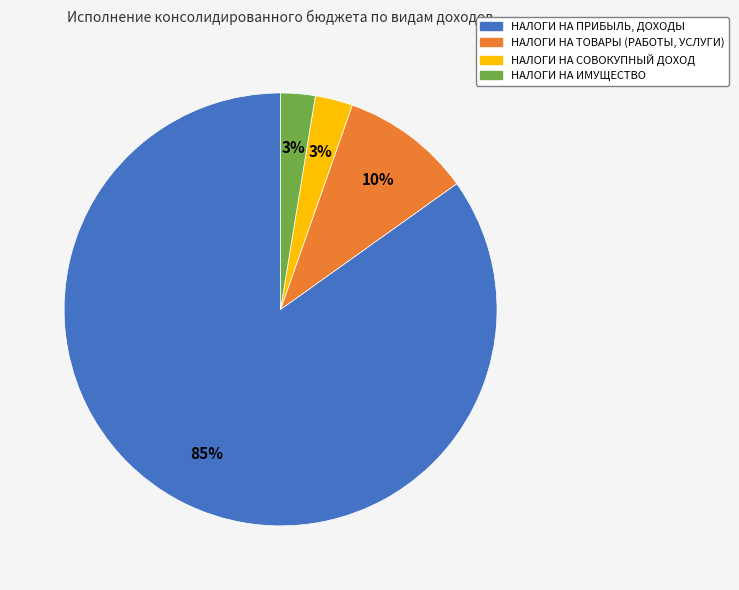

Which has a higher value, НАЛОГИ НА ПРИБЫЛЬ, ДОХОДЫ or НАЛОГИ НА ИМУЩЕСТВО?

НАЛОГИ НА ПРИБЫЛЬ, ДОХОДЫ